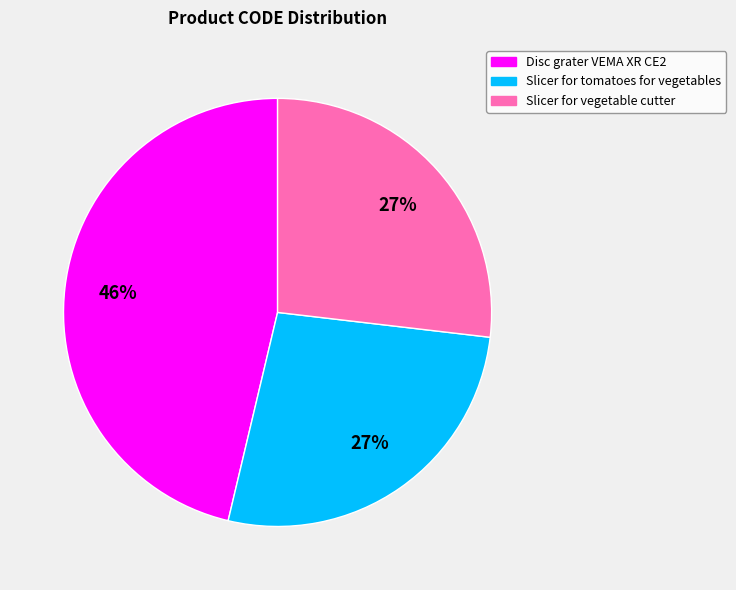

To the nearest percent, what is the average slice percentage?

33%